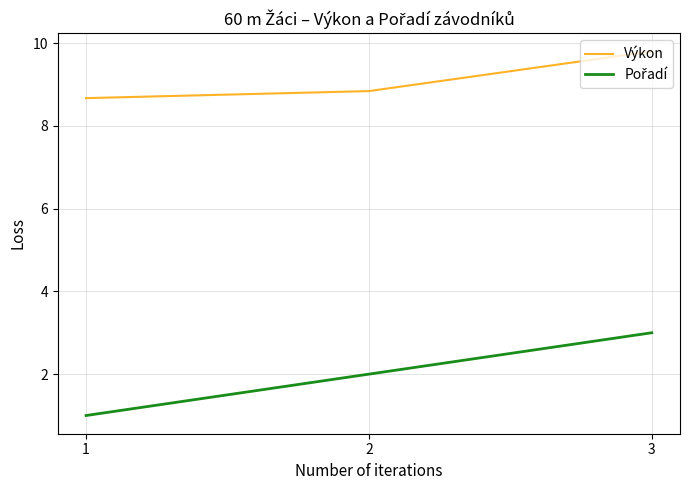

At which category is the sum across all series the highest?

3